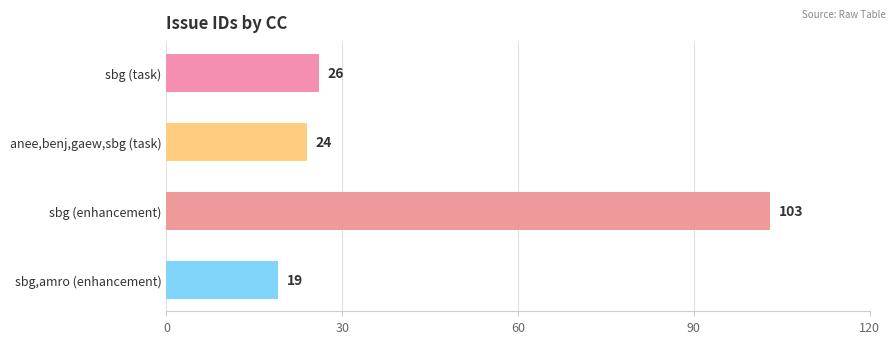

How many bars are there in total?

4